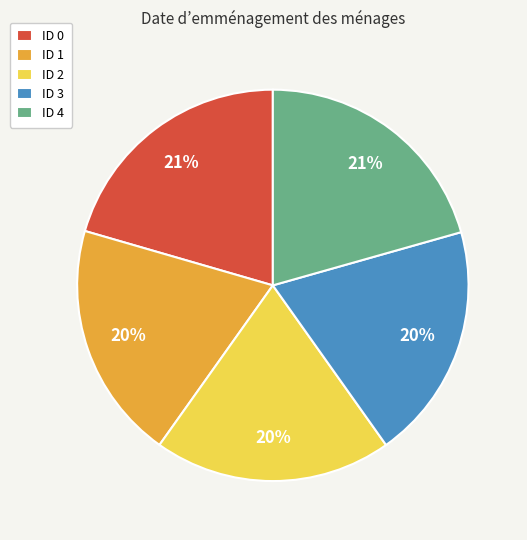

To the nearest percent, what portion does ID 3 represent?

20%